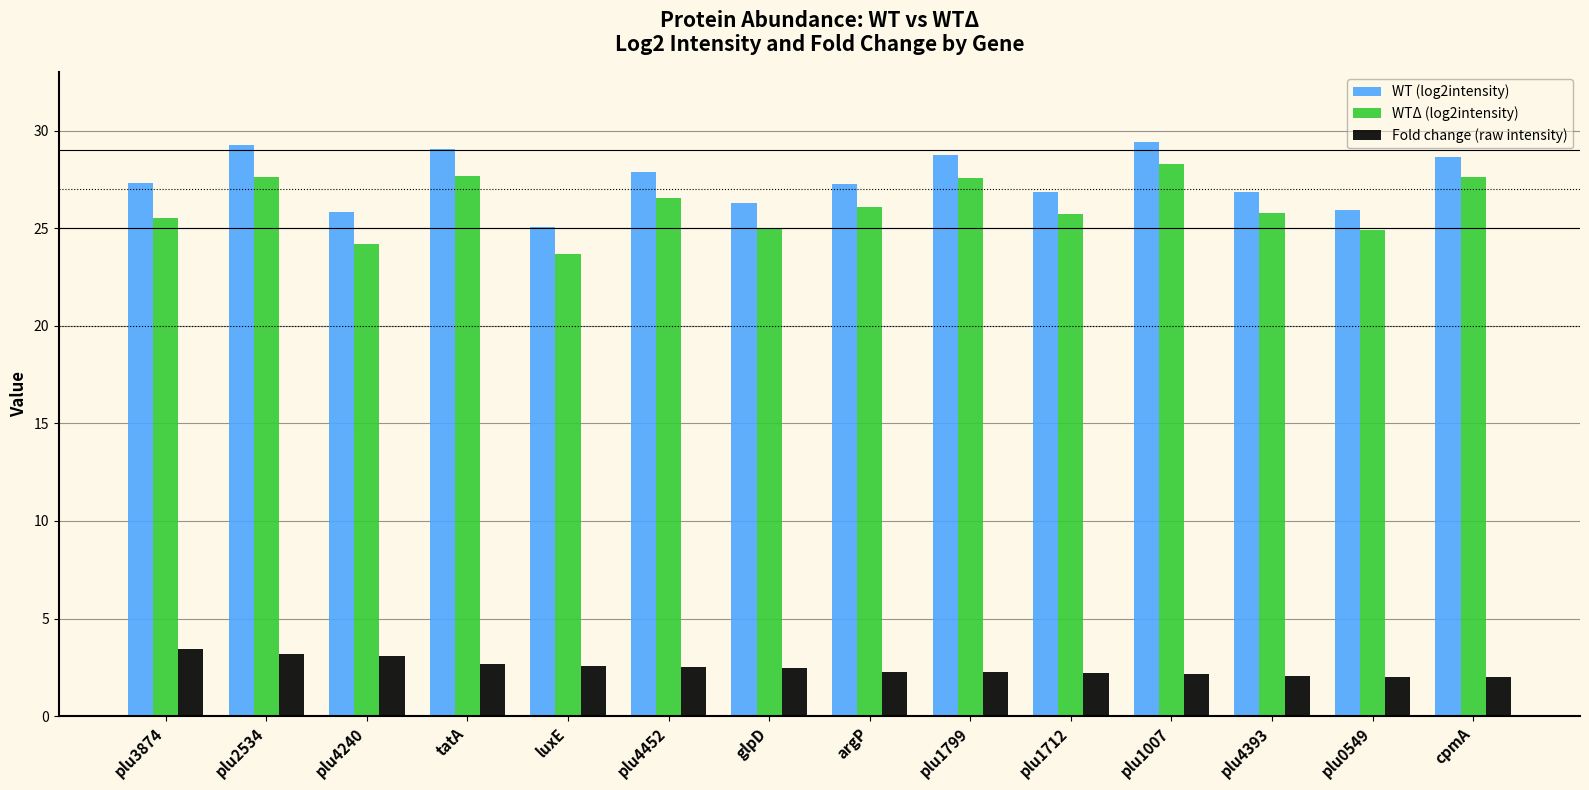

What are all the series names shown in the legend?

WT (log2intensity), WTΔ (log2intensity), Fold change (raw intensity)